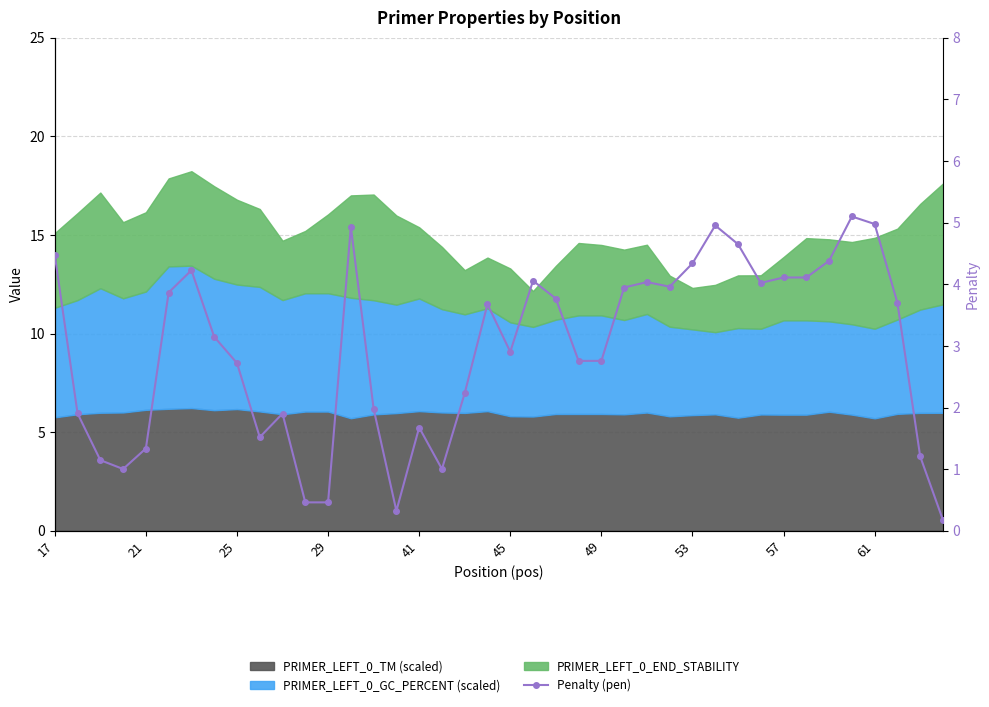

What is the maximum value shown in the chart?

5.1